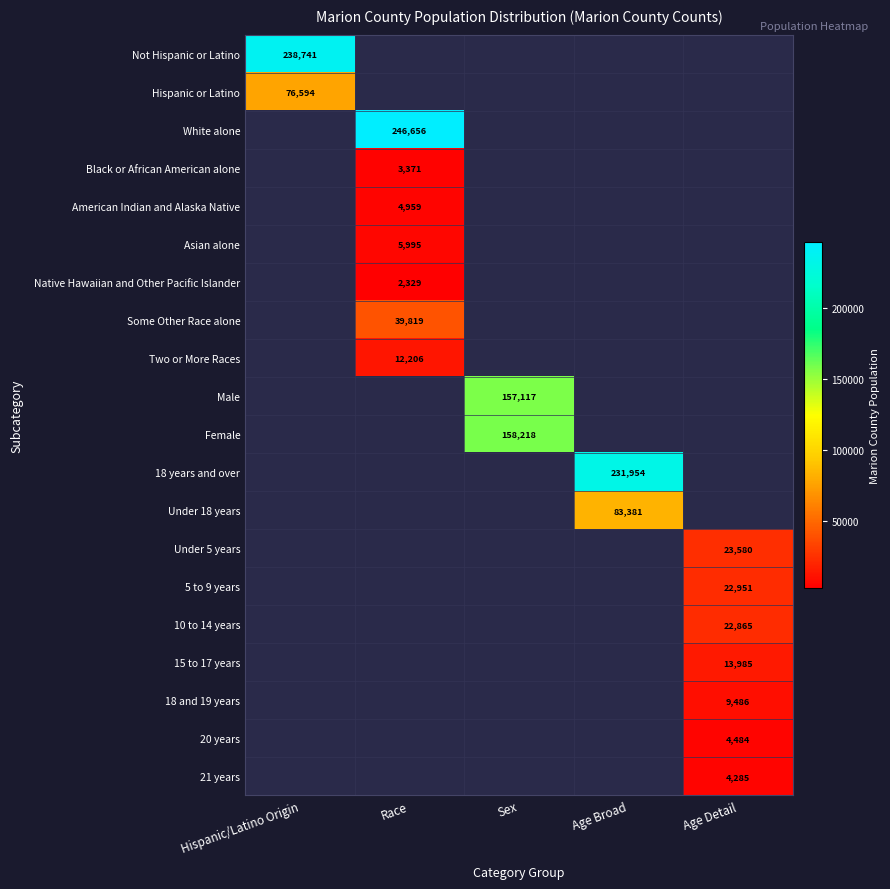

At how many categories does at least one series exceed 177202?

3